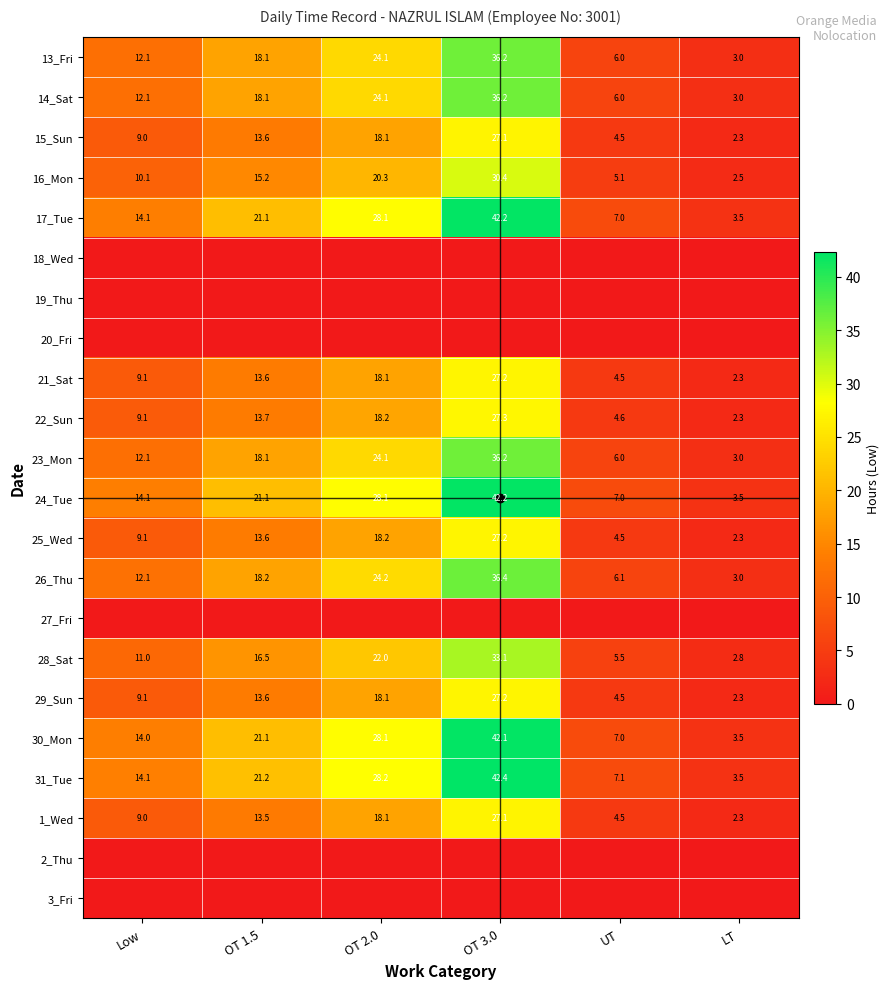

At how many categories does at least one series exceed 3?

6